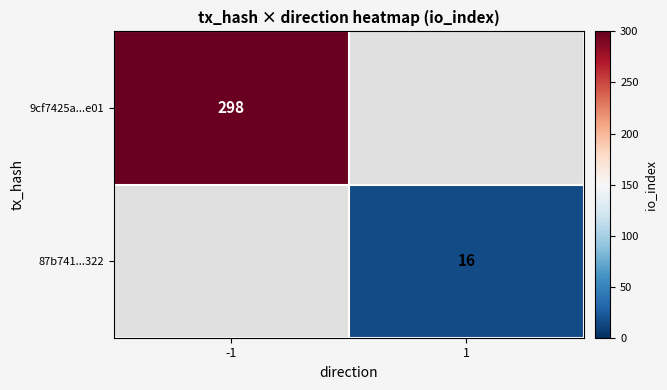

Is it true that 9cf7425a...e01 equals 129 at -1?

False